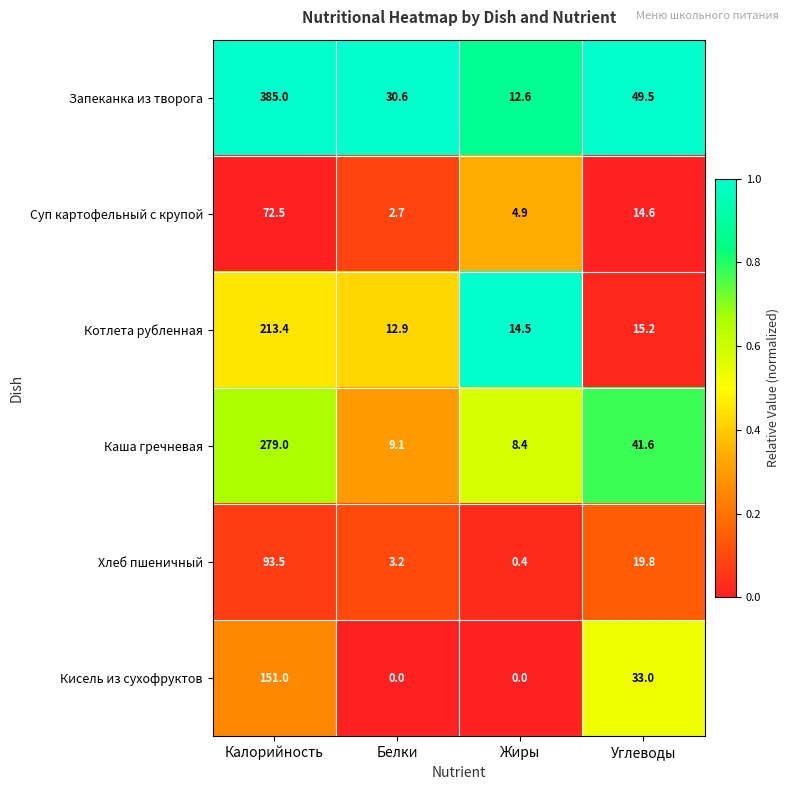

Which category has the highest value across all series?

Калорийность